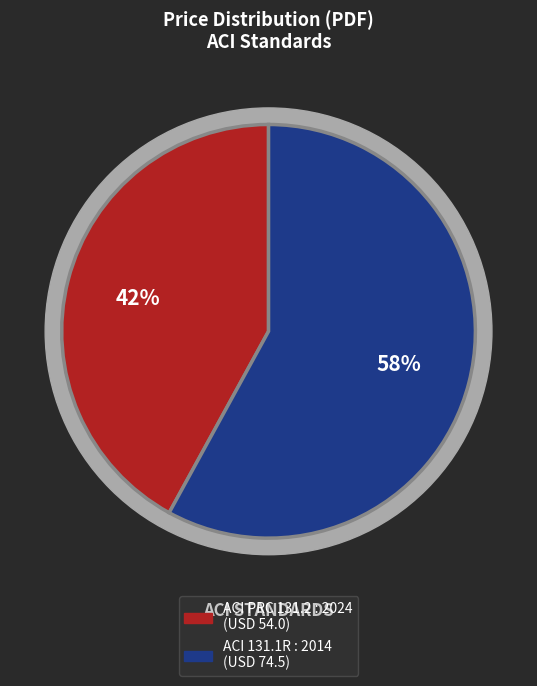

Approximately how many times larger is the value at ACI PRC 131.2 : 2024 compared to ACI 131.1R : 2014?

0.7